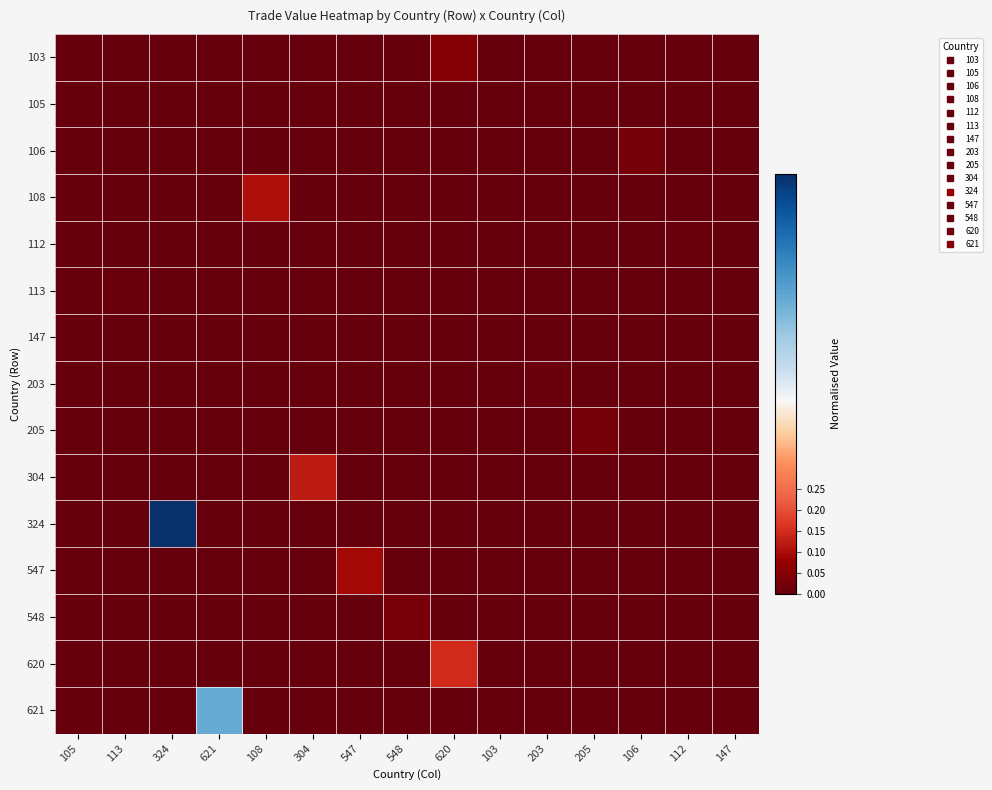

Reading right to left, transcribe all the data shown in this chart.

103: 147=0.0	112=0.0	106=0.0	205=0.0	203=0.0	103=0.0	620=0.0	548=0.0	547=0.0	304=0.0	108=0.0	621=0.0	324=0.0	113=0.0	105=0.0
105: 147=0.0	112=0.0	106=0.0	205=0.0	203=0.0	103=0.0	620=0.0	548=0.0	547=0.0	304=0.0	108=0.0	621=0.0	324=0.0	113=0.0	105=0.0
106: 147=0.0	112=0.0	106=0.0	205=0.0	203=0.0	103=0.0	620=0.0	548=0.0	547=0.0	304=0.0	108=0.0	621=0.0	324=0.0	113=0.0	105=0.0
108: 147=0.0	112=0.0	106=0.0	205=0.0	203=0.0	103=0.0	620=0.0	548=0.0	547=0.0	304=0.0	108=0.1	621=0.0	324=0.0	113=0.0	105=0.0
112: 147=0.0	112=0.0	106=0.0	205=0.0	203=0.0	103=0.0	620=0.0	548=0.0	547=0.0	304=0.0	108=0.0	621=0.0	324=0.0	113=0.0	105=0.0
113: 147=0.0	112=0.0	106=0.0	205=0.0	203=0.0	103=0.0	620=0.0	548=0.0	547=0.0	304=0.0	108=0.0	621=0.0	324=0.0	113=0.0	105=0.0
147: 147=0.0	112=0.0	106=0.0	205=0.0	203=0.0	103=0.0	620=0.0	548=0.0	547=0.0	304=0.0	108=0.0	621=0.0	324=0.0	113=0.0	105=0.0
203: 147=0.0	112=0.0	106=0.0	205=0.0	203=0.0	103=0.0	620=0.0	548=0.0	547=0.0	304=0.0	108=0.0	621=0.0	324=0.0	113=0.0	105=0.0
205: 147=0.0	112=0.0	106=0.0	205=0.0	203=0.0	103=0.0	620=0.0	548=0.0	547=0.0	304=0.0	108=0.0	621=0.0	324=0.0	113=0.0	105=0.0
304: 147=0.0	112=0.0	106=0.0	205=0.0	203=0.0	103=0.0	620=0.0	548=0.0	547=0.0	304=0.1	108=0.0	621=0.0	324=0.0	113=0.0	105=0.0
324: 147=0.0	112=0.0	106=0.0	205=0.0	203=0.0	103=0.0	620=0.0	548=0.0	547=0.0	304=0.0	108=0.0	621=0.0	324=1.0	113=0.0	105=0.0
547: 147=0.0	112=0.0	106=0.0	205=0.0	203=0.0	103=0.0	620=0.0	548=0.0	547=0.1	304=0.0	108=0.0	621=0.0	324=0.0	113=0.0	105=0.0
548: 147=0.0	112=0.0	106=0.0	205=0.0	203=0.0	103=0.0	620=0.0	548=0.0	547=0.0	304=0.0	108=0.0	621=0.0	324=0.0	113=0.0	105=0.0
620: 147=0.0	112=0.0	106=0.0	205=0.0	203=0.0	103=0.0	620=0.1	548=0.0	547=0.0	304=0.0	108=0.0	621=0.0	324=0.0	113=0.0	105=0.0
621: 147=0.0	112=0.0	106=0.0	205=0.0	203=0.0	103=0.0	620=0.0	548=0.0	547=0.0	304=0.0	108=0.0	621=0.7	324=0.0	113=0.0	105=0.0